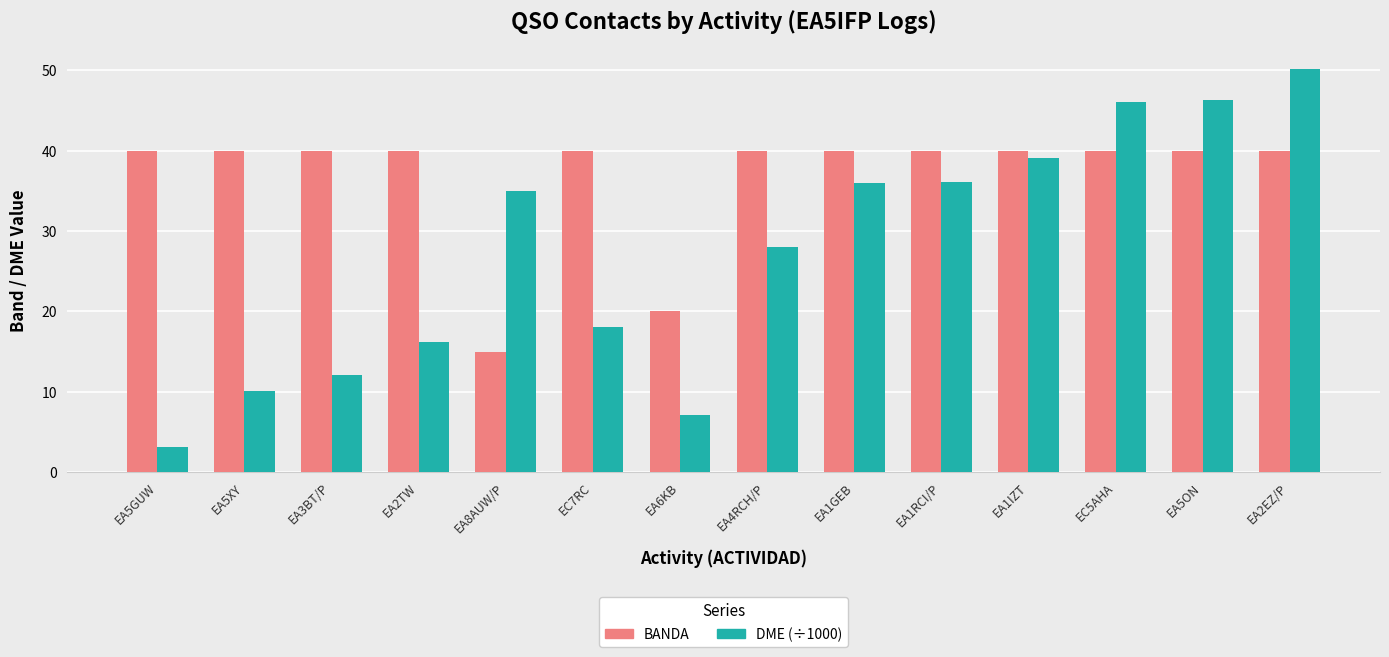

List the series in order of their overall mean, lowest first.

DME (÷1000), BANDA